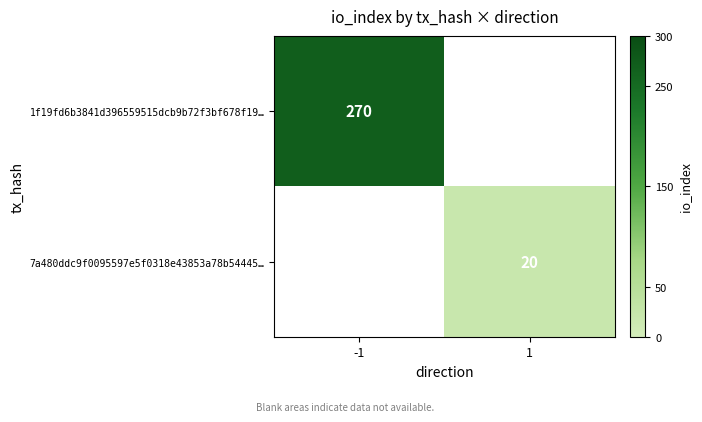

Is it true that 1f19fd6b3841d396559515dcb9b72f3bf678f19… equals 270 at -1?

True